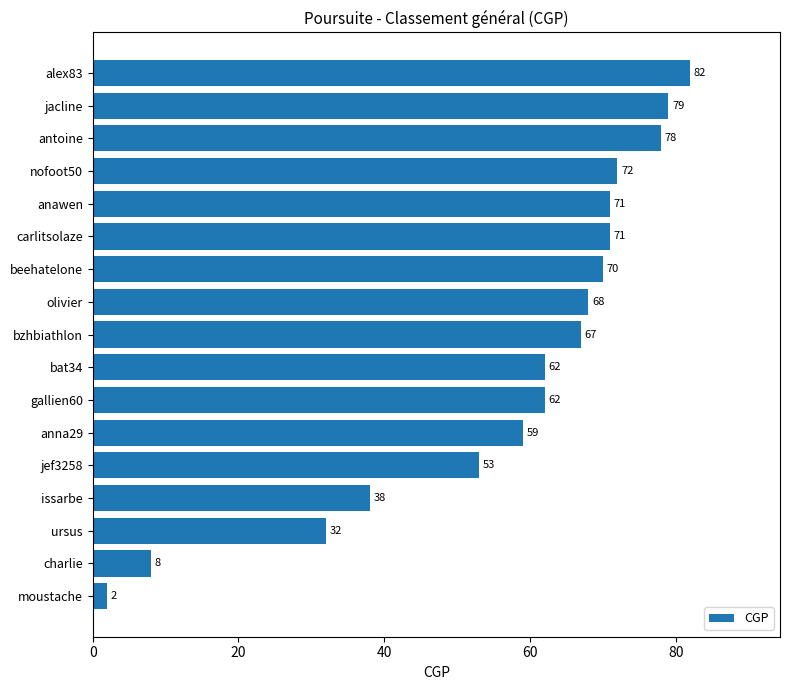

Reading bottom to top, transcribe all the data shown in this chart.

moustache=2	charlie=8	ursus=32	issarbe=38	jef3258=53	anna29=59	gallien60=62	bat34=62	bzhbiathlon=67	olivier=68	beehatelone=70	carlitsolaze=71	anawen=71	nofoot50=72	antoine=78	jacline=79	alex83=82